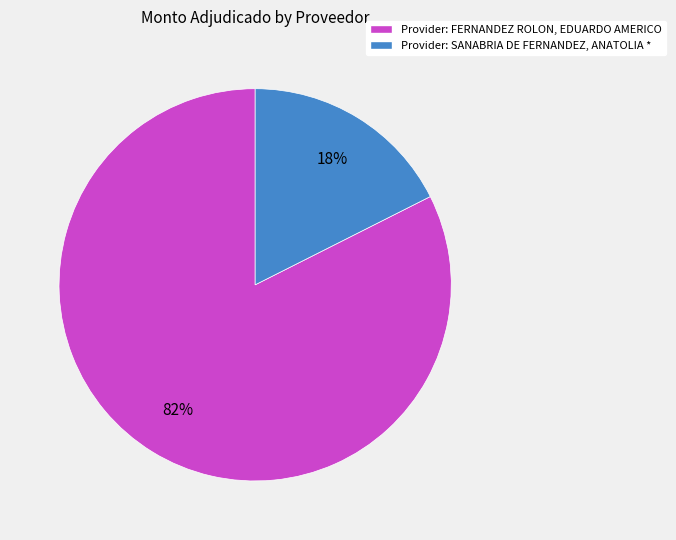

Count the number of slices in the pie.

2